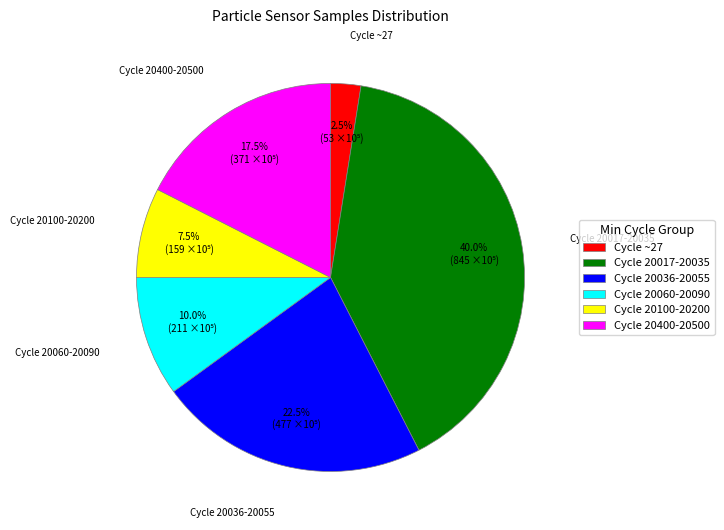

Rank the categories by value from lowest to highest.

Cycle ~27, Cycle 20100-20200, Cycle 20060-20090, Cycle 20400-20500, Cycle 20036-20055, Cycle 20017-20035